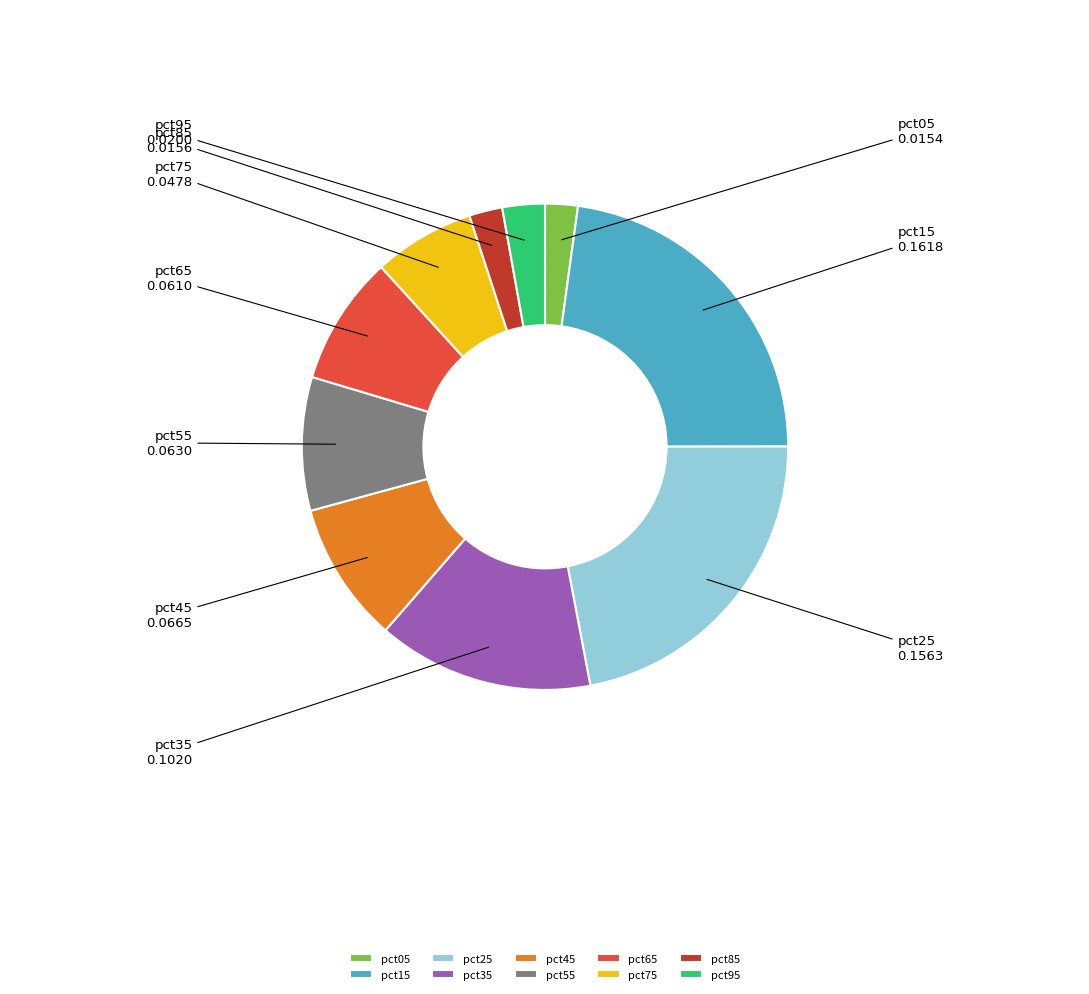

What is the largest slice in the pie chart?

pct15